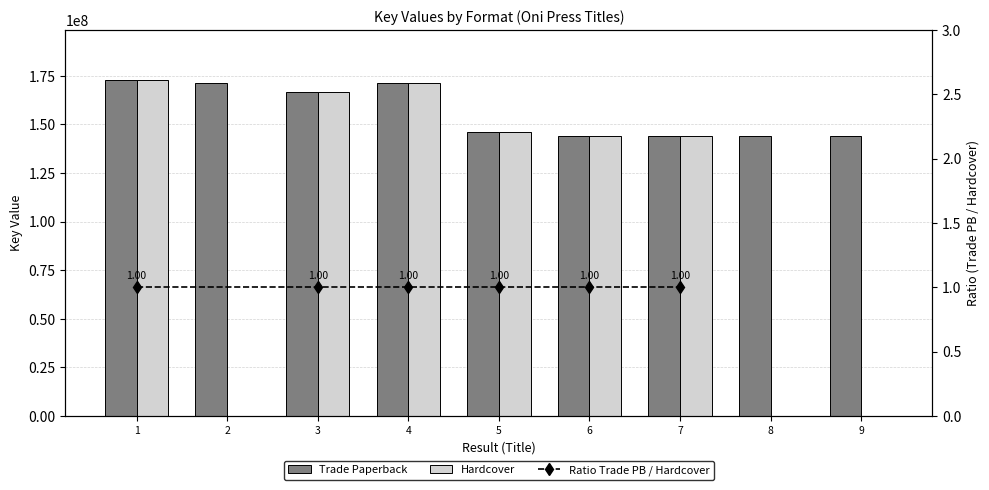

Is it true that Trade Paperback equals 233615676 at 5?

False